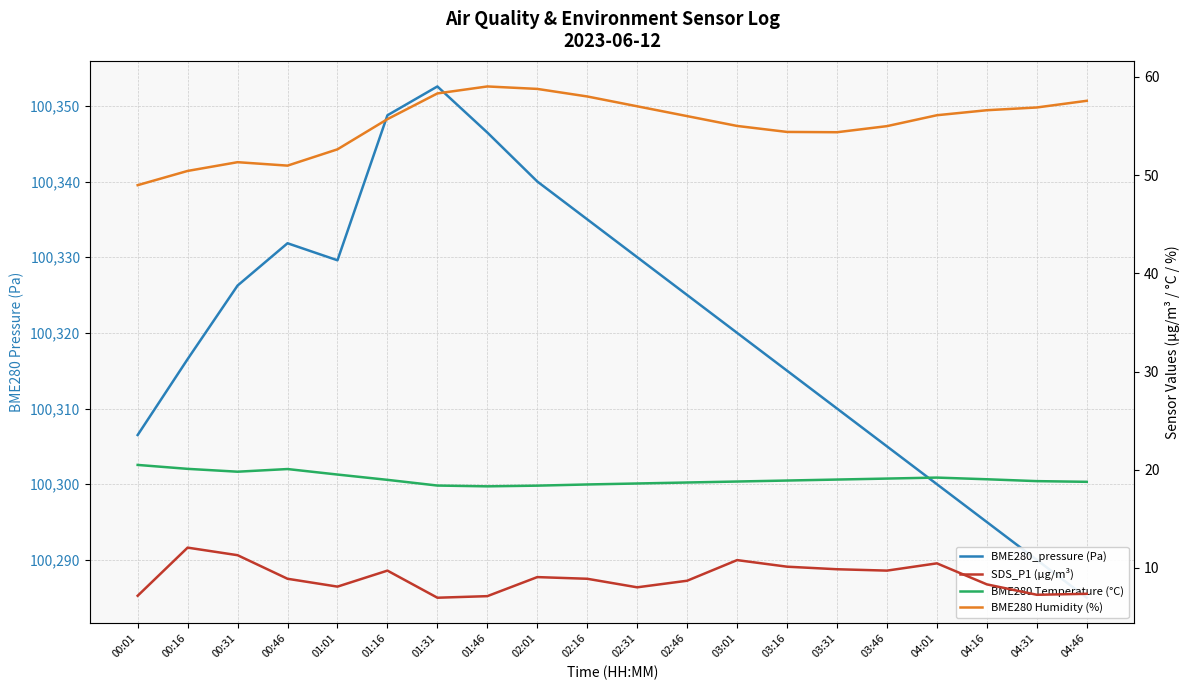

True or false: SDS_P1 (µg/m³) and BME280 Temperature (°C) intersect in this chart.

False